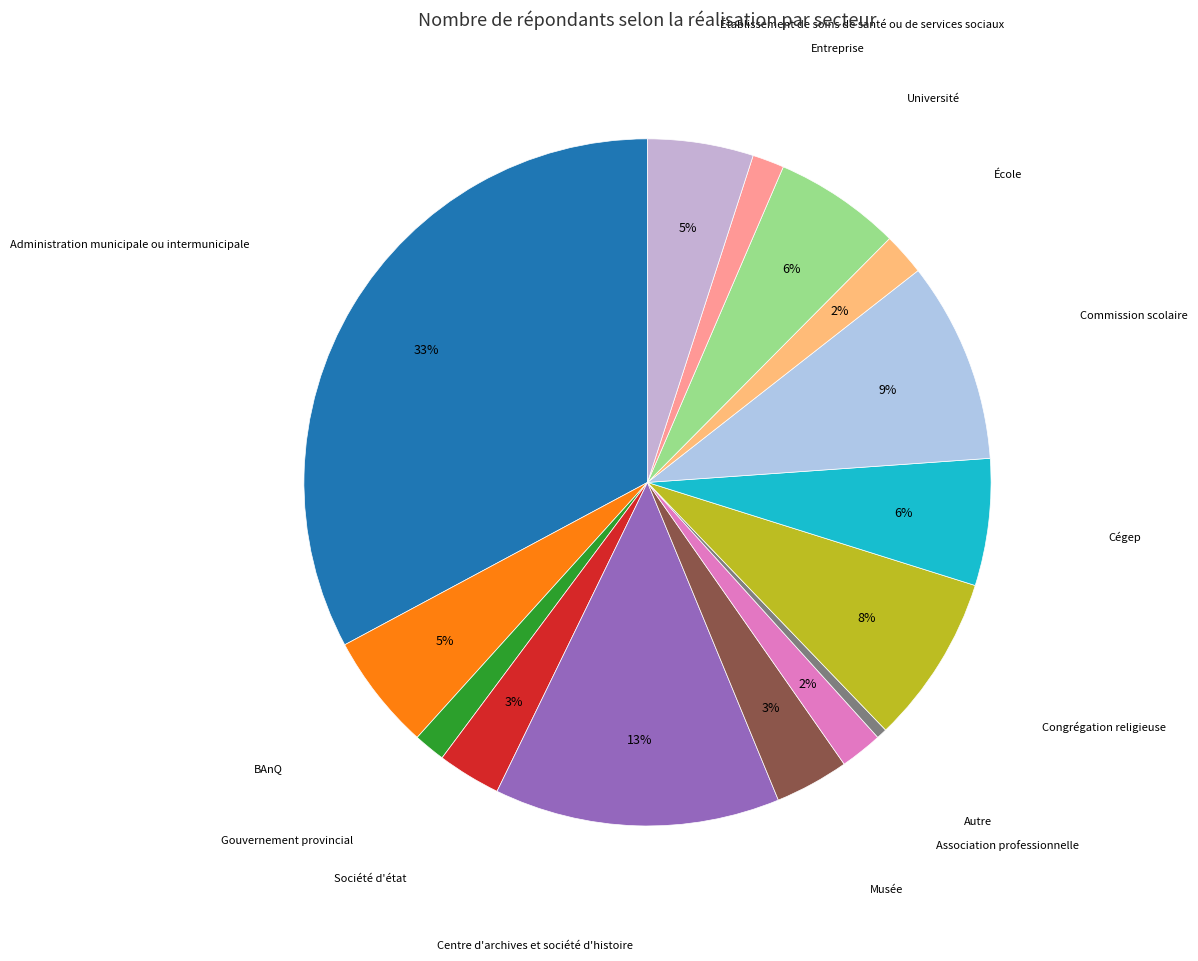

How many segments does this pie chart have?

15